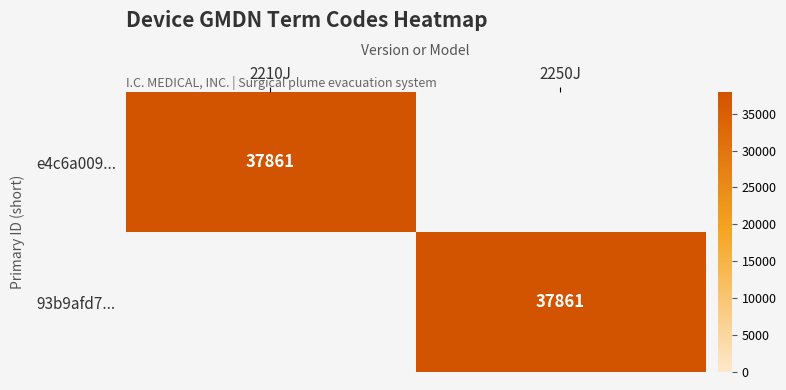

Is it true that e4c6a009... equals 62659 at 2210J?

False